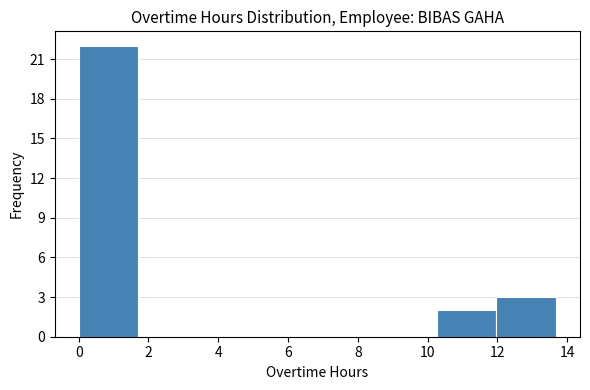

Which range on the x-axis has the tallest bar?

0.0 to 1.8